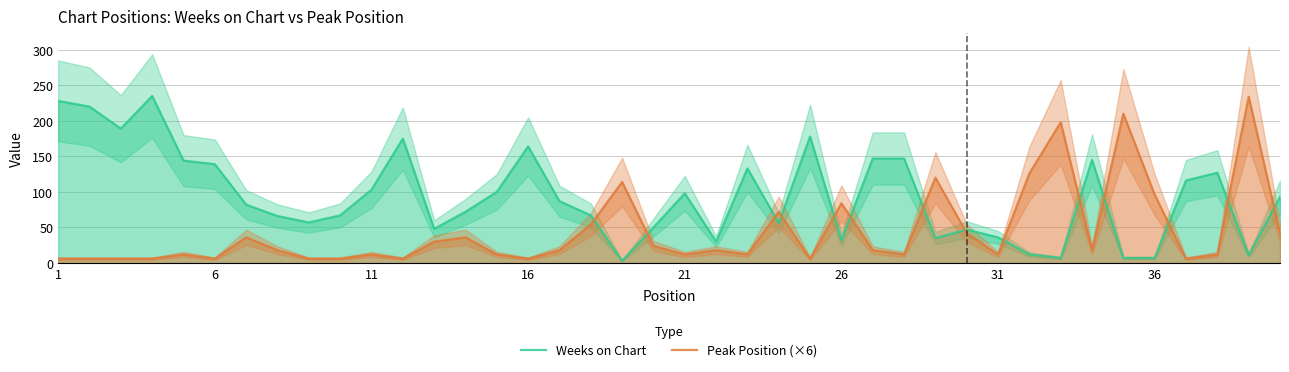

Is it true that Peak Position (×6) equals 20 at 36?

False